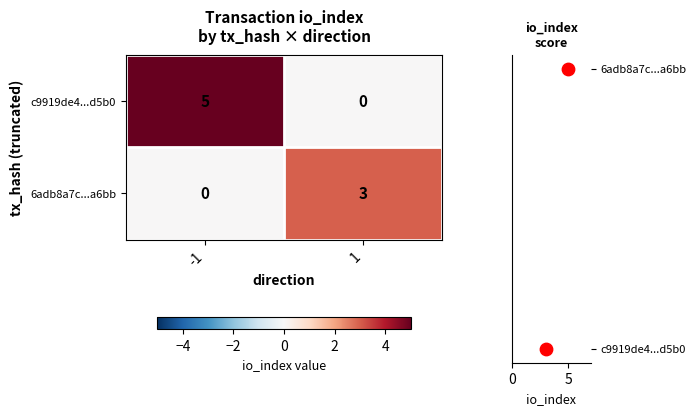

At how many categories does at least one series exceed 1?

2